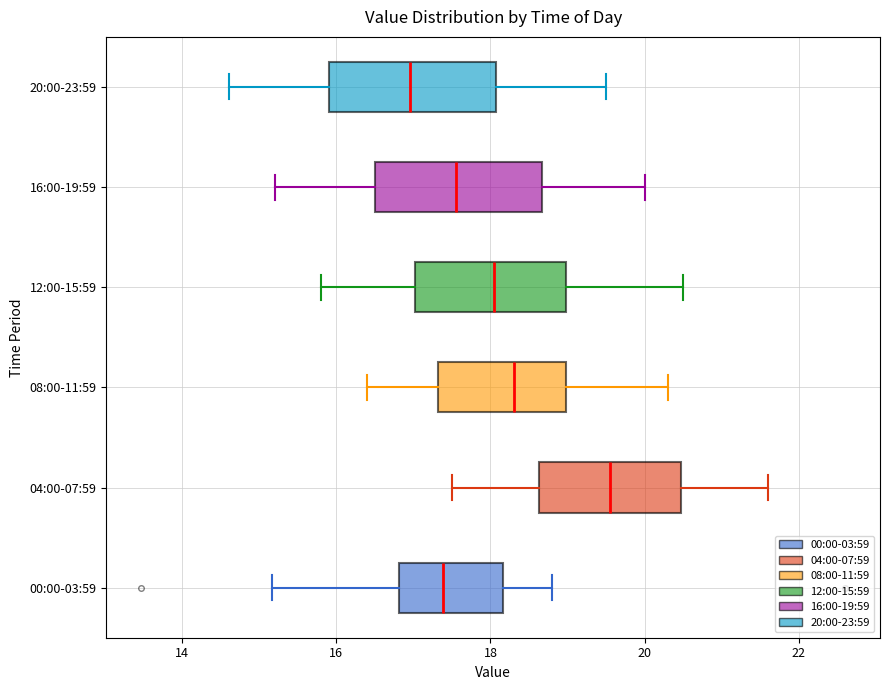

Reading bottom to top, transcribe this box plot: for each box, give where its median line is, the range the box spans, and where its two whiskers end, as read against the x-axis. The values are not printed on the chart, so give them approximately, as read against the axis.

00:00-03:59: median 17.4, box 16.8 to 18.2, whiskers 15.2 to 18.8
04:00-07:59: median 19.6, box 18.6 to 20.4, whiskers 17.6 to 21.6
08:00-11:59: median 18.4, box 17.4 to 19.0, whiskers 16.4 to 20.4
12:00-15:59: median 18.0, box 17.0 to 19.0, whiskers 15.8 to 20.6
16:00-19:59: median 17.6, box 16.6 to 18.6, whiskers 15.2 to 20.0
20:00-23:59: median 17.0, box 16.0 to 18.0, whiskers 14.6 to 19.6